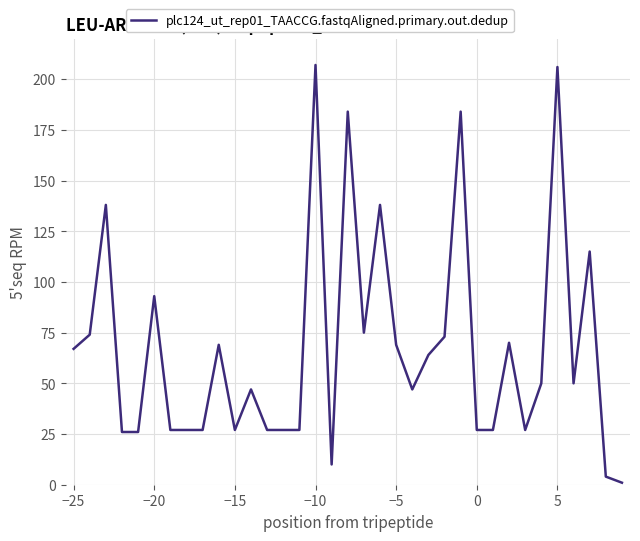

How many lines are shown in the chart?

1